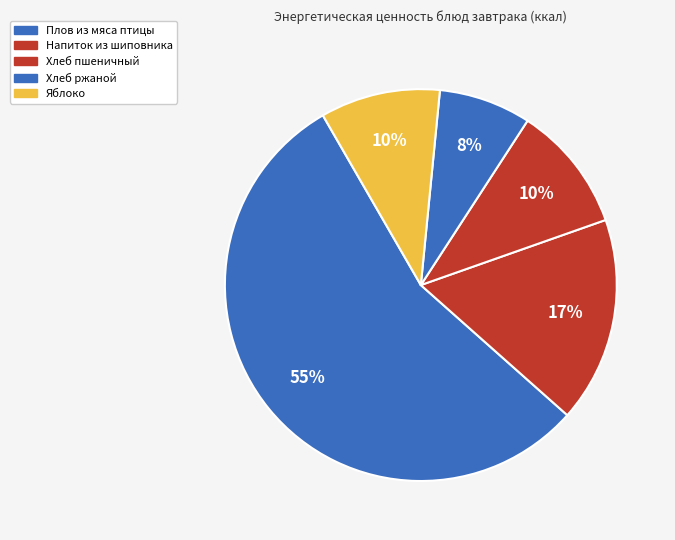

To the nearest percent, what percentage of the pie is Напиток из шиповника?

17%